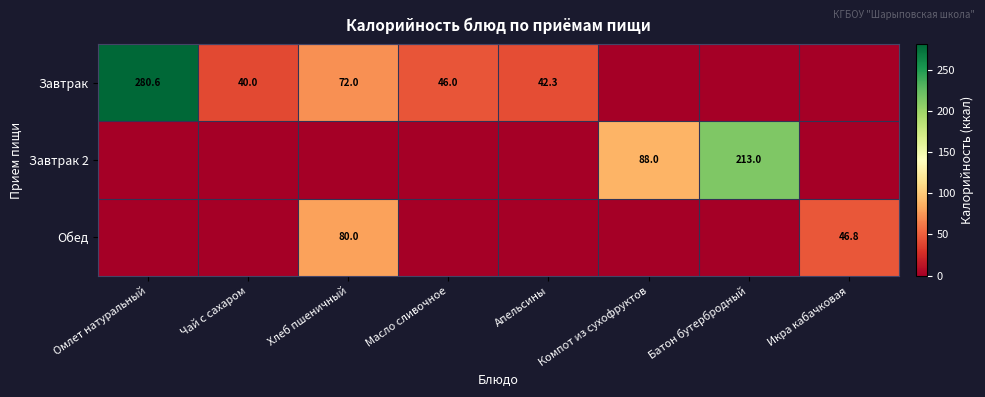

The value of Завтрак 2 at Компот из сухофруктов is 148.7. True or false?

False